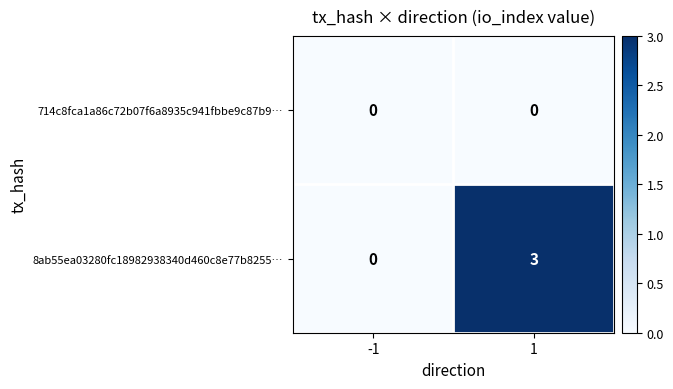

How many data points in 8ab55ea03280fc18982938340d460c8e77b8255… are less than 3?

1